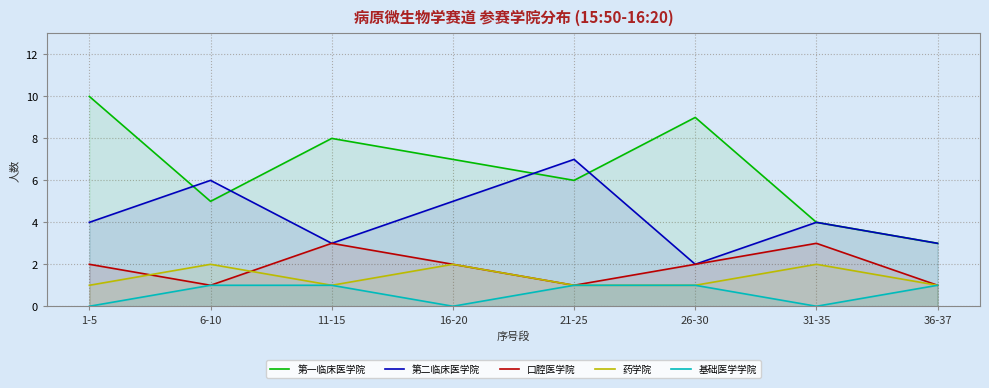

What is the difference between the 基础医学学院 values at 31-35 and 21-25?

1